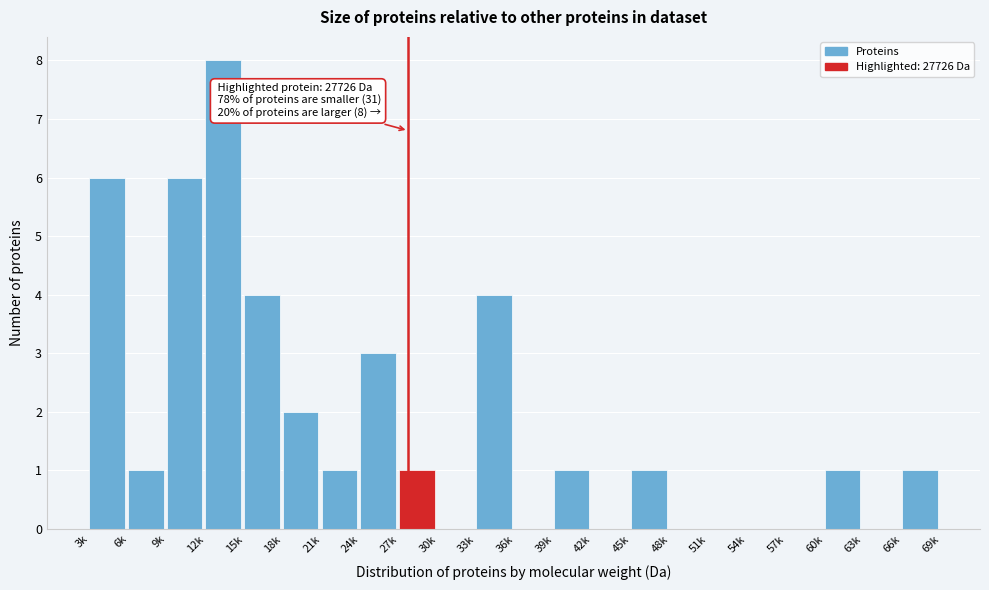

Reading left to right, what are all the values shown in this chart?

3k=6	6k=1	9k=6	12k=8	15k=4	18k=2	21k=1	24k=3	27k=1	30k=0	33k=4	36k=0	39k=1	42k=0	45k=1	48k=0	51k=0	54k=0	57k=0	60k=1	63k=0	66k=1